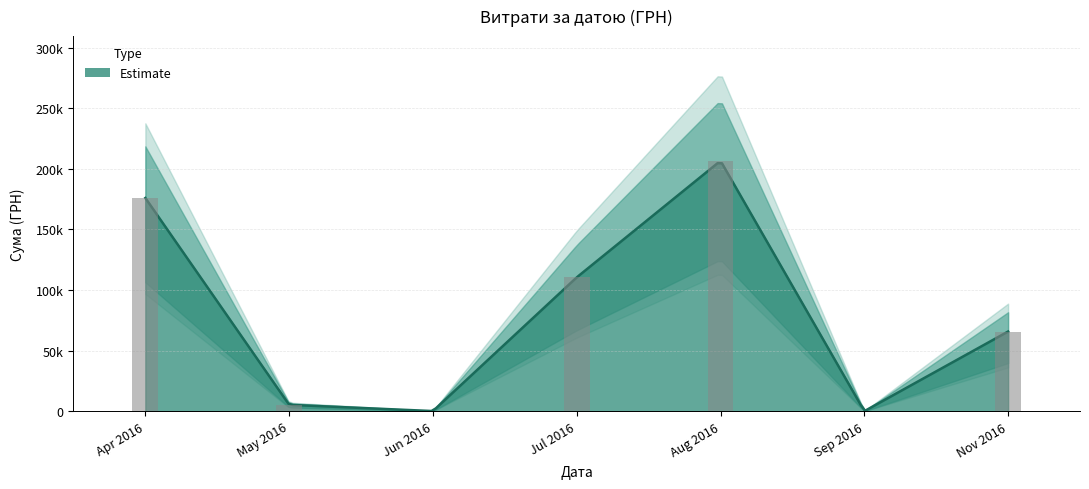

True or false: the data shows 357.0 at 12.04.2016.

False